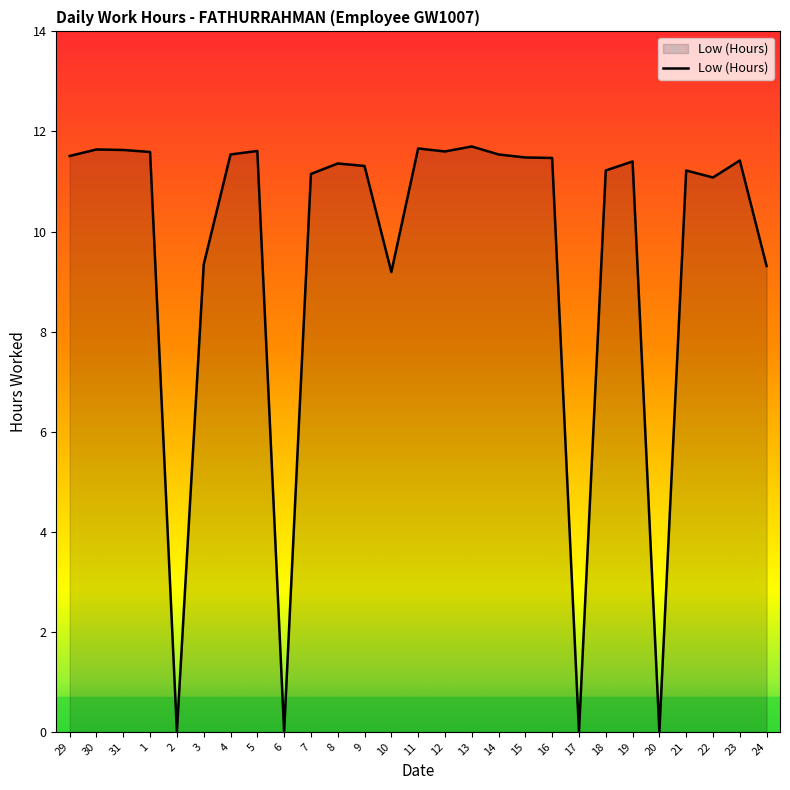

True or false: the data shows 8.0 at 11.

False